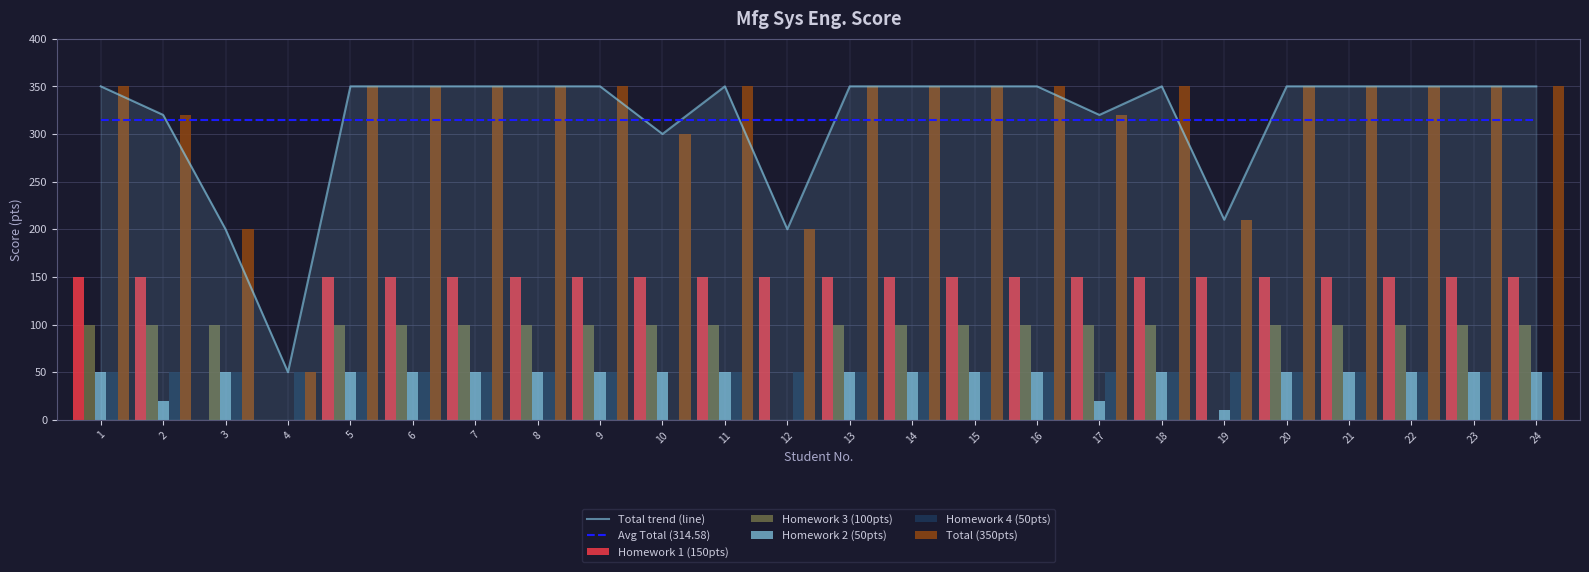

What is the value of the Homework 4 (50pts) bar at the 22nd from the left?

50